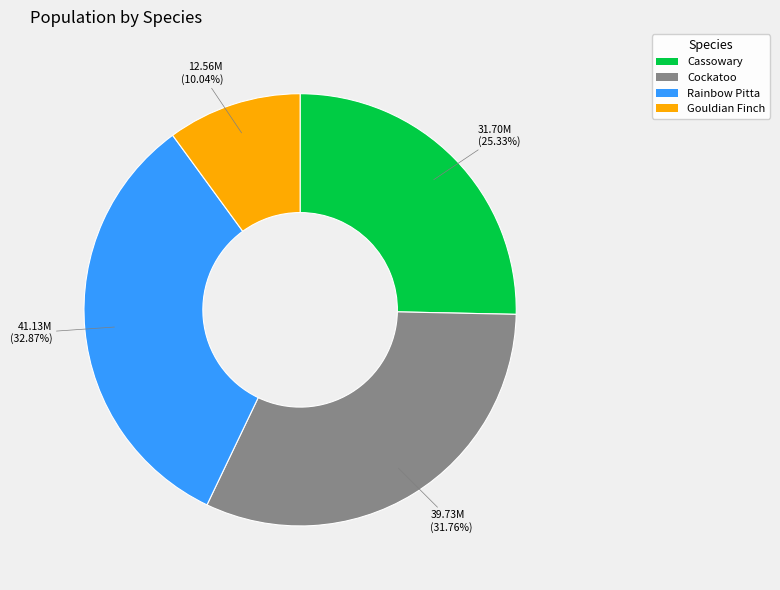

Does Cockatoo represent more than half of the total?

No